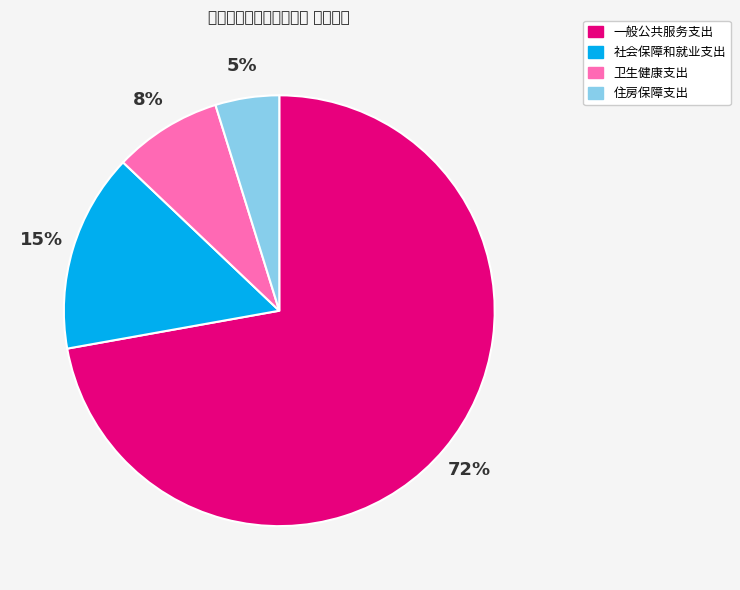

To the nearest percent, what is the average slice percentage?

25%